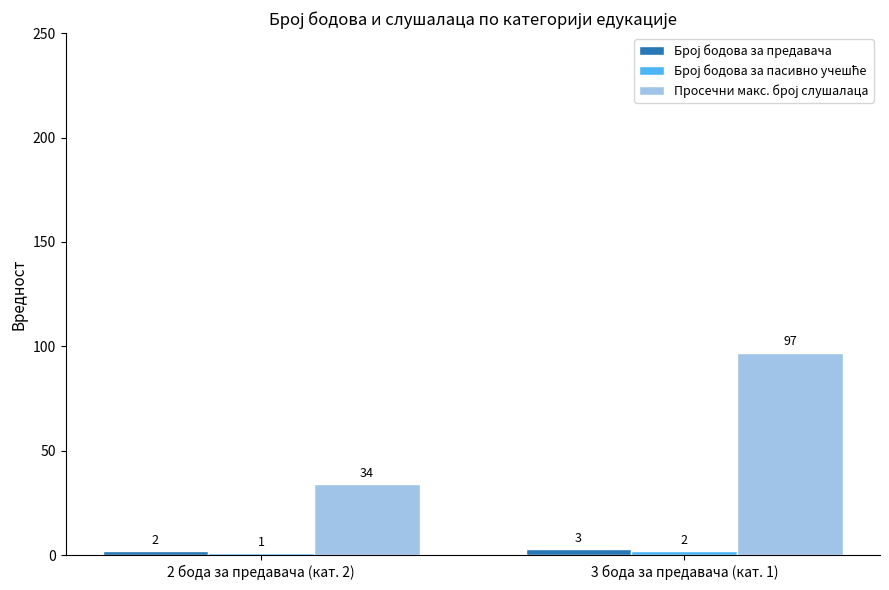

What is the maximum value shown in the chart?

97